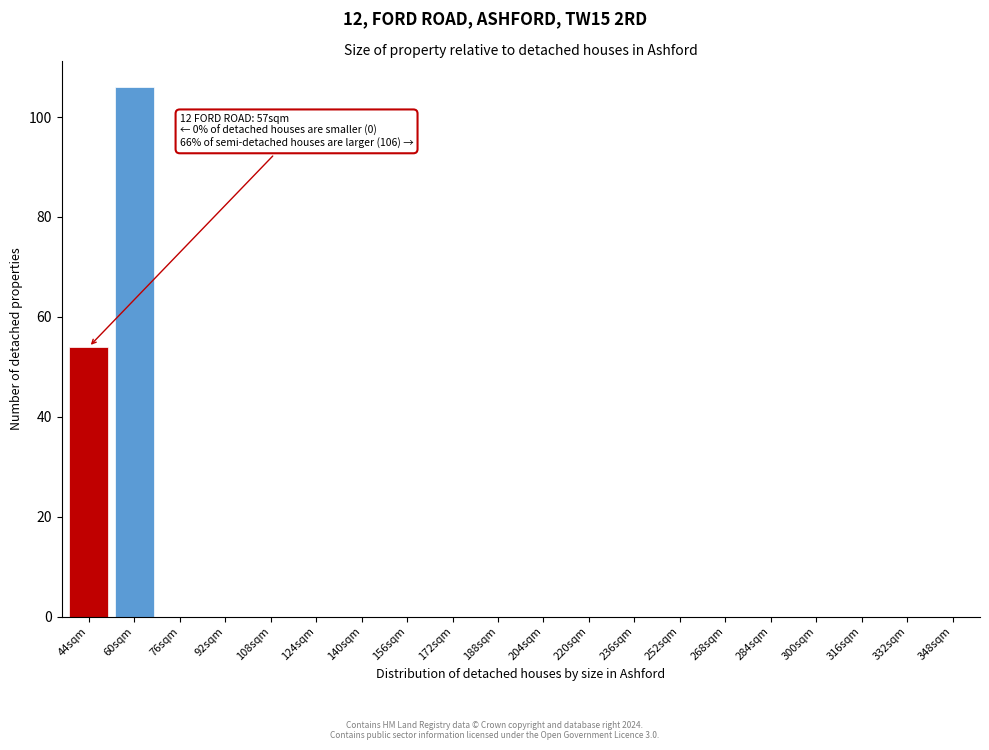

Reading left to right, transcribe all the data shown in this chart.

44sqm=54	60sqm=106	76sqm=0	92sqm=0	108sqm=0	124sqm=0	140sqm=0	156sqm=0	172sqm=0	188sqm=0	204sqm=0	220sqm=0	236sqm=0	252sqm=0	268sqm=0	284sqm=0	300sqm=0	316sqm=0	332sqm=0	348sqm=0